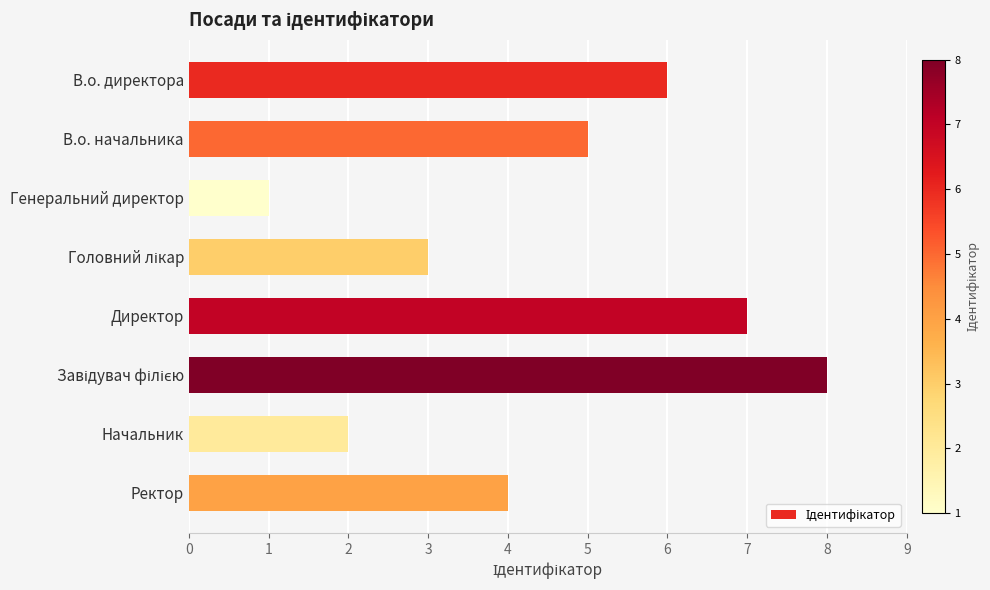

Count the values in the range 3 to 7.

5